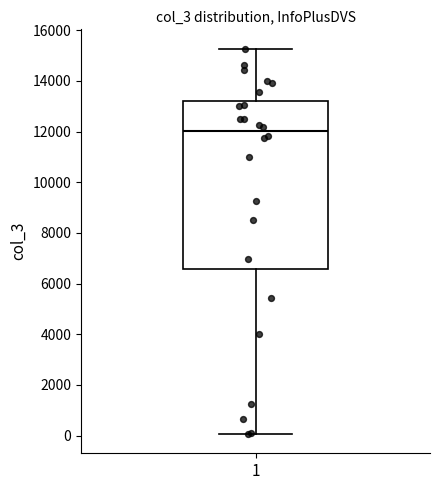

Where is the lower edge of the box at x = 1 on the y-axis? The values are not printed on the chart, so give them approximately, as read against the axis.

6600